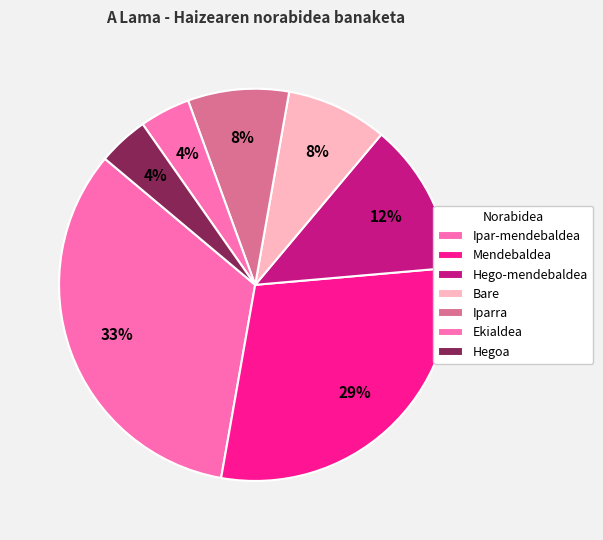

What is the total percentage of Ekialdea and Hego-mendebaldea?

16.7%